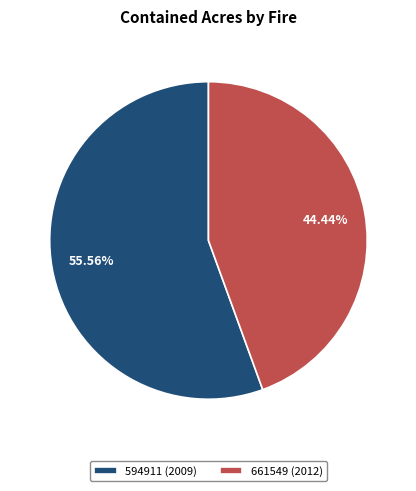

True or false: 594911 (2009) accounts for 67% of the total.

False